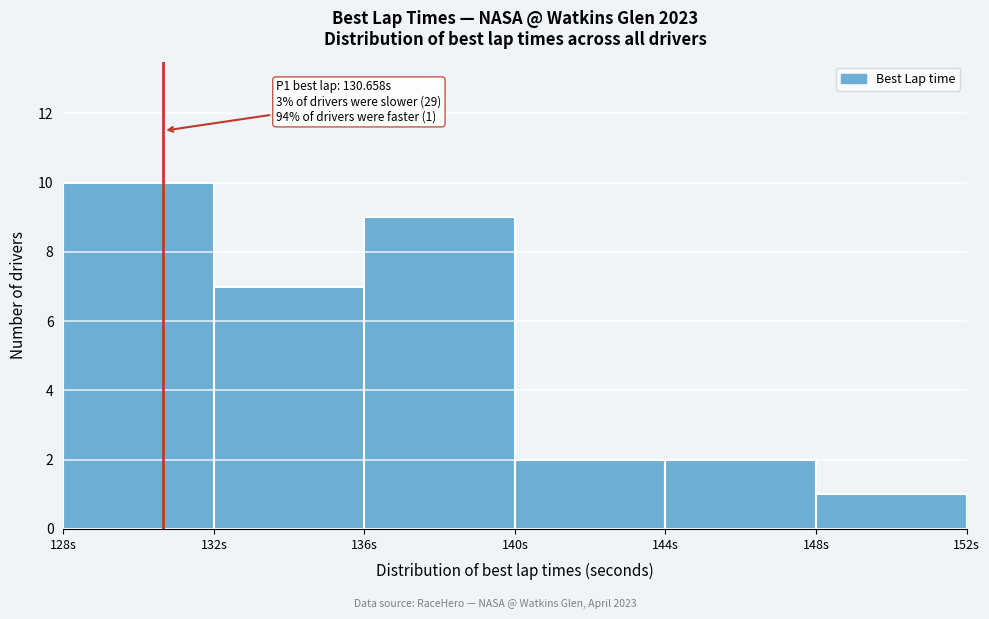

Over which range of the x-axis is the bar tallest?

128 to 132